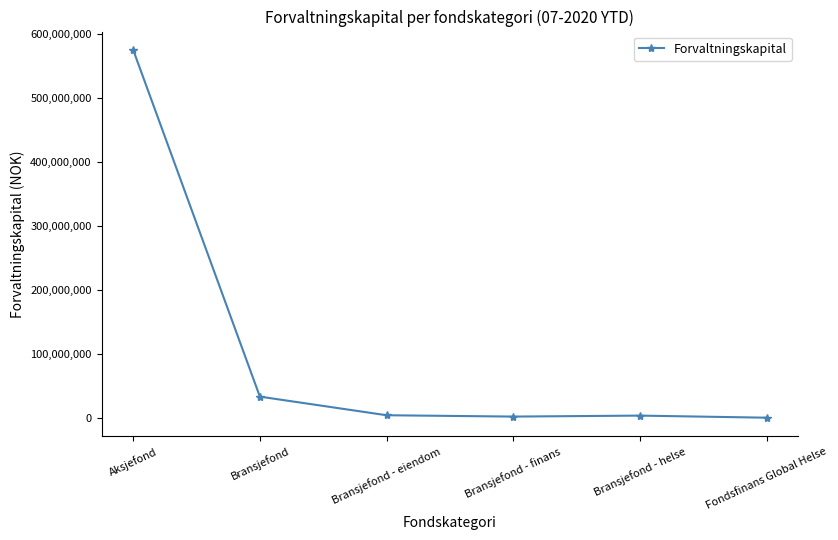

Approximately how many times larger is the value at Bransjefond - helse compared to Bransjefond - finans?

1.7